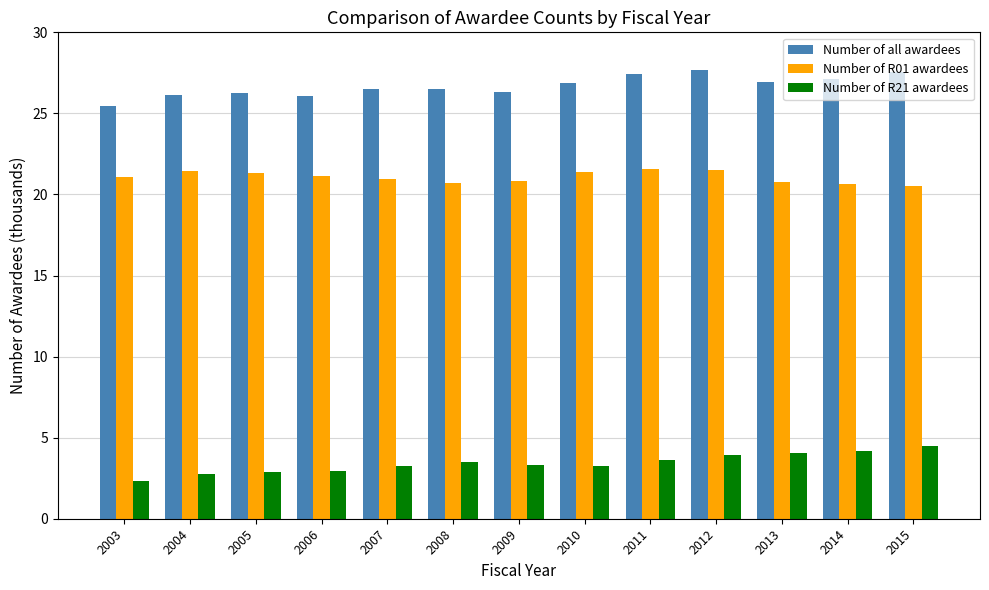

What is the difference between the maximum and second lowest values in the Number of all awardees series?

1.6